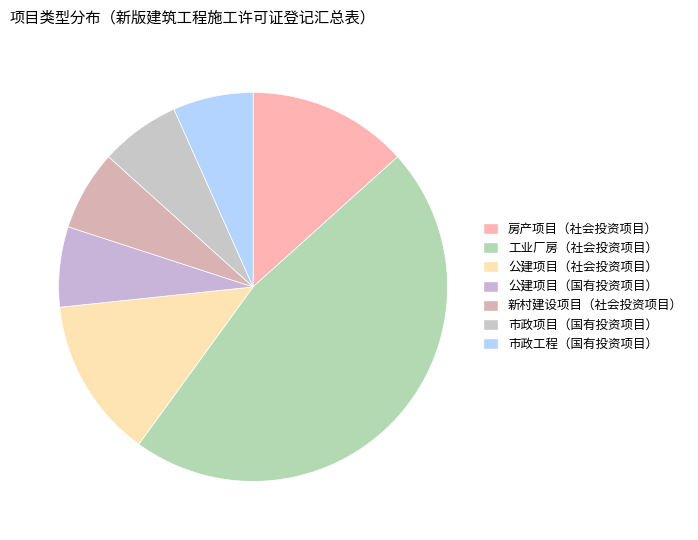

Which slice is the largest?

工业厂房（社会投资项目）